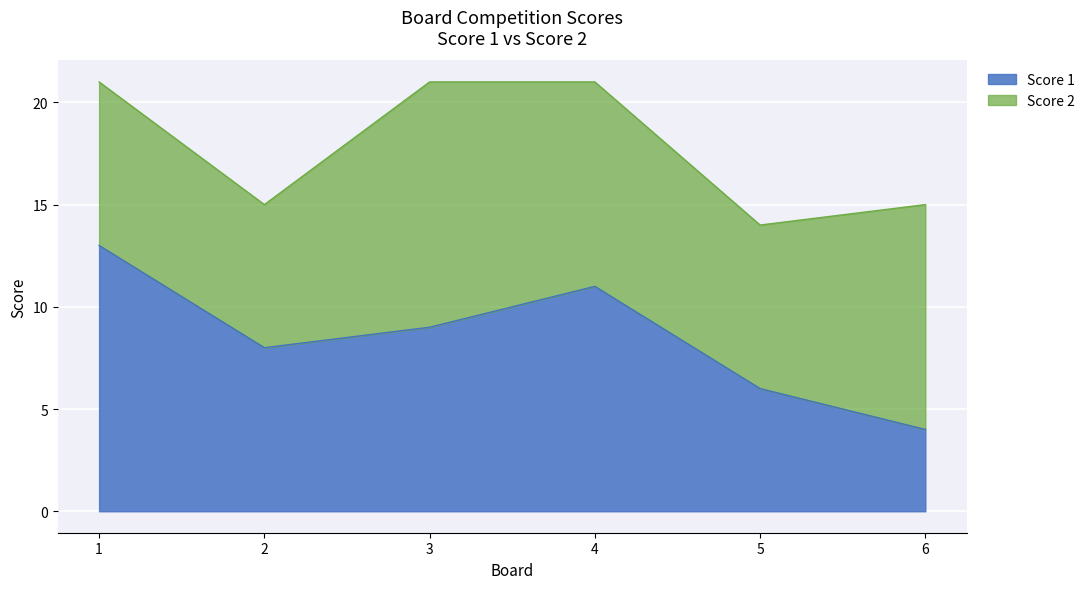

List the labels in order of value, largest first.

1, 4, 3, 2, 5, 6